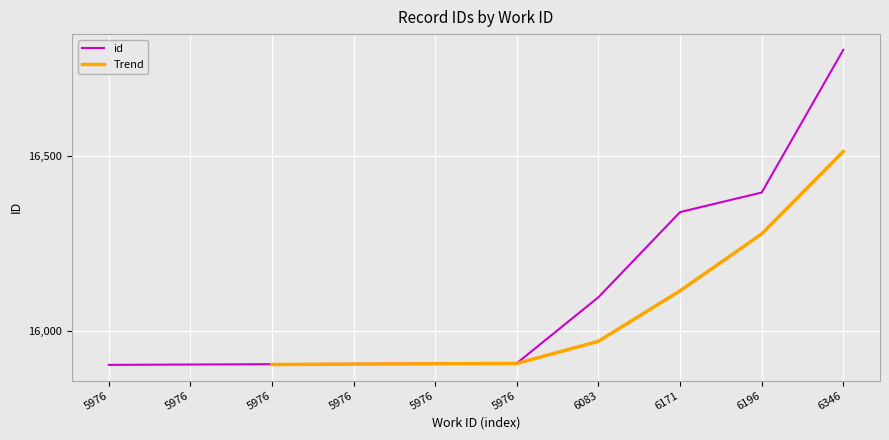

The chart shows a value of 26242 at 5976. True or false?

False